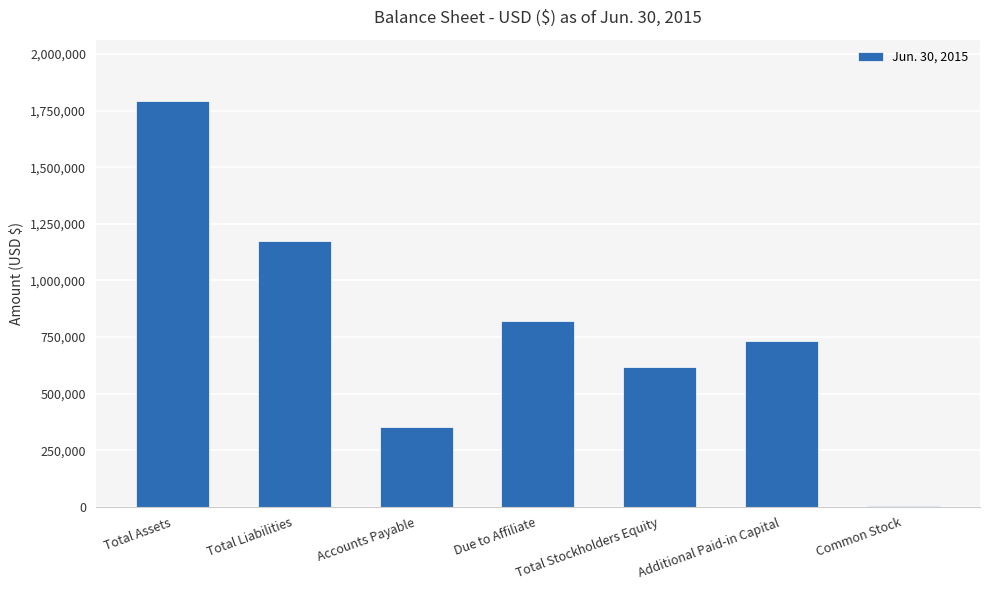

How many values are between 352673 and 1175291?

5